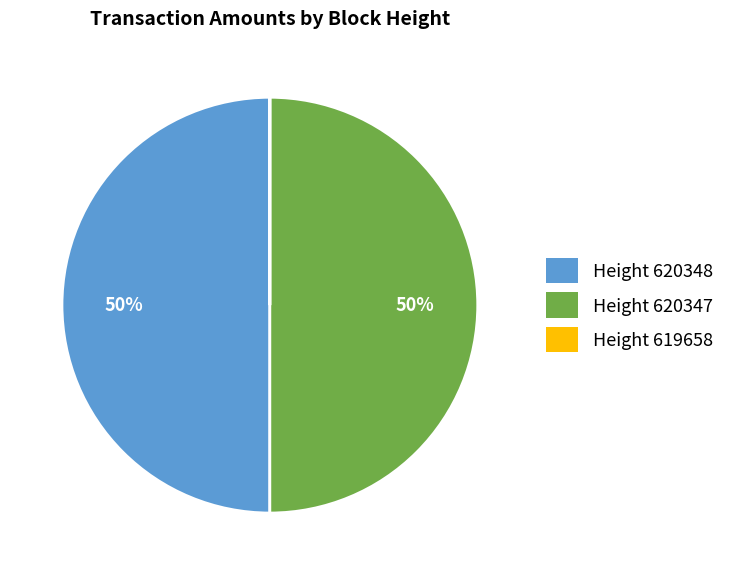

Do Height 620348 and Height 620347 together represent more than half of the pie?

Yes